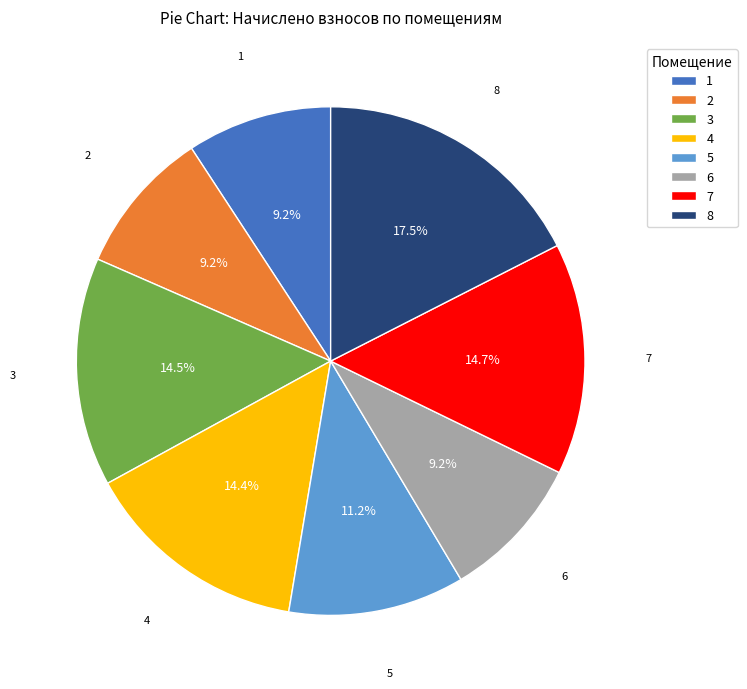

Does 2 represent more than half of the total?

No